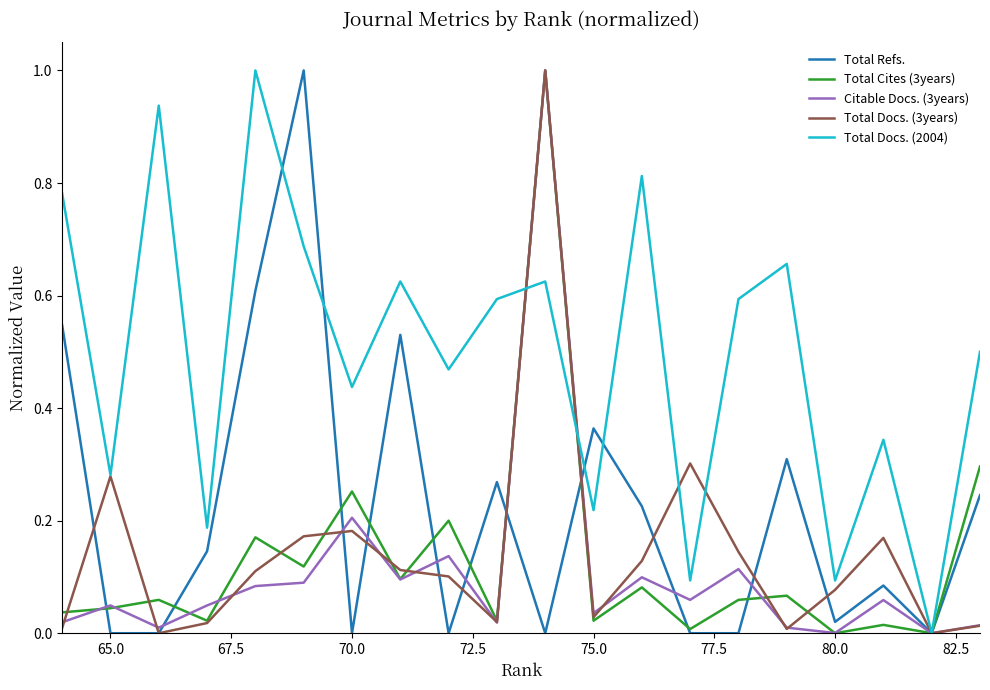

At how many categories does at least one series exceed 0?

19